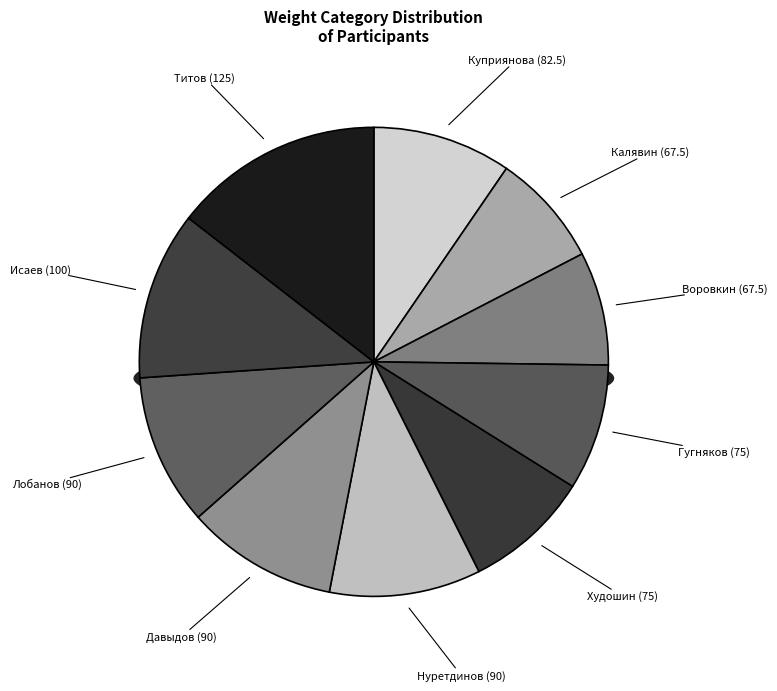

Is it true that Калявин (67.5) is 1% of the pie?

False